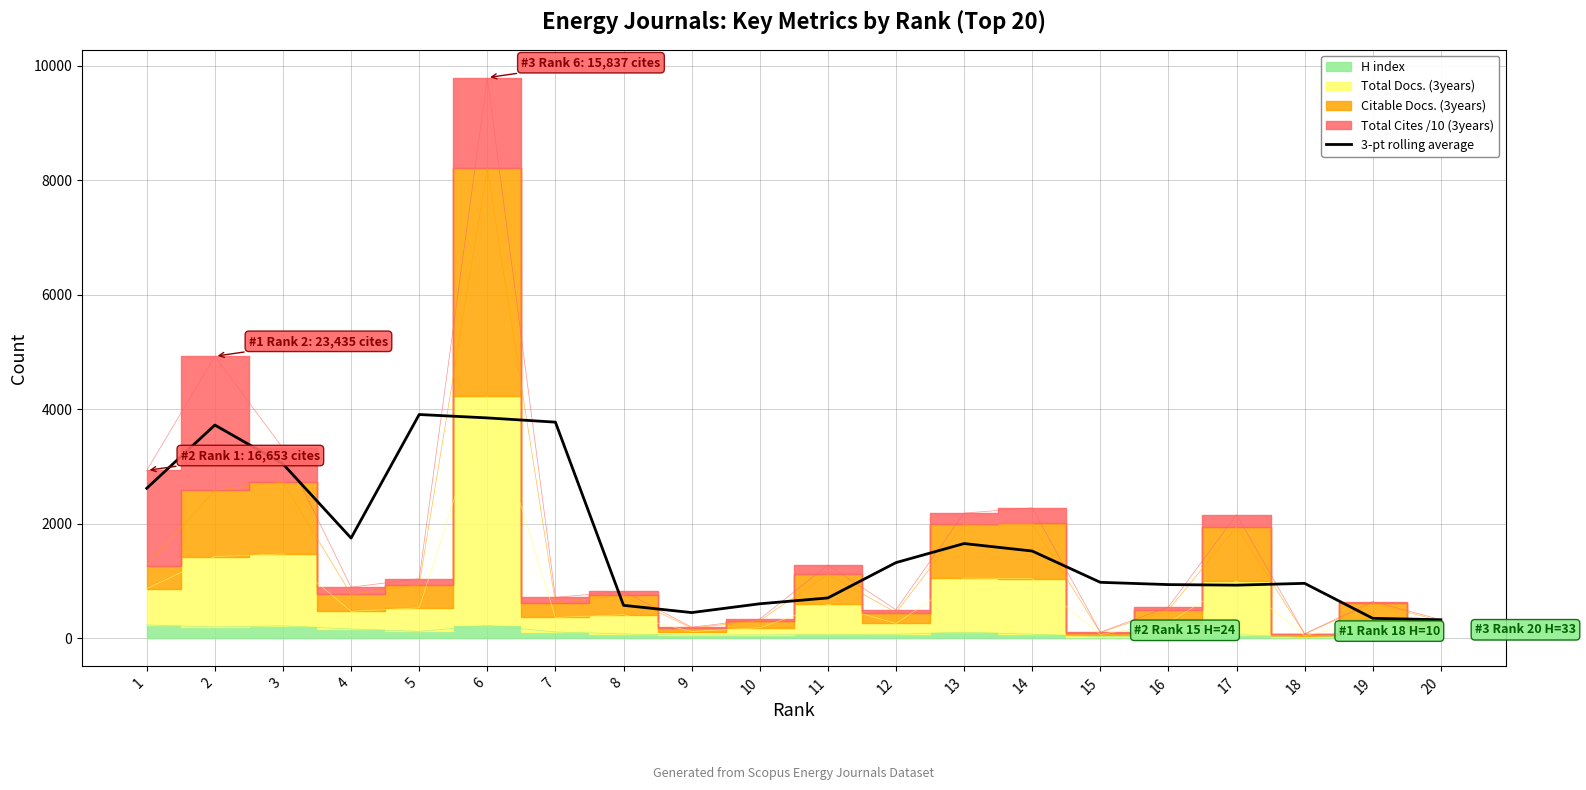

What is the smallest value displayed?

319.7